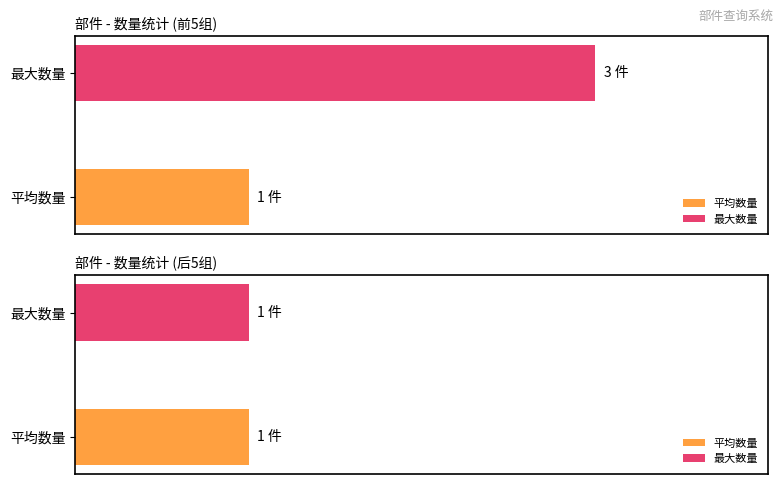

How many bars are there in each group?

2